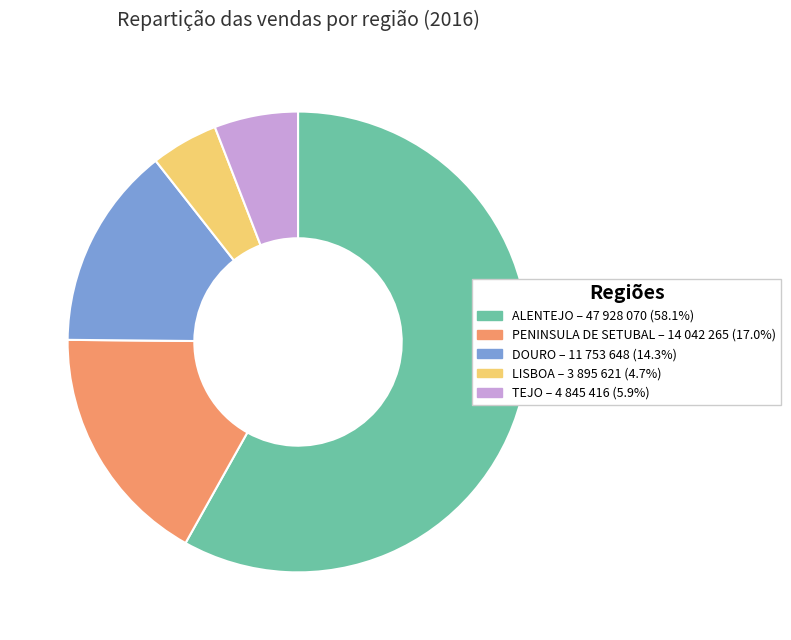

True or false: LISBOA accounts for 13% of the total.

False